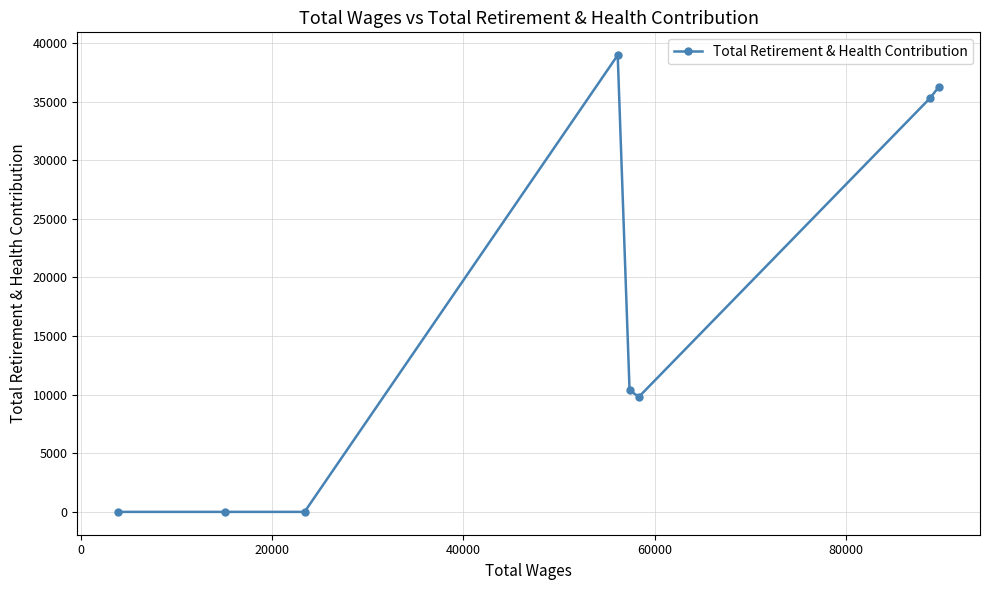

How many lines are shown in the chart?

1